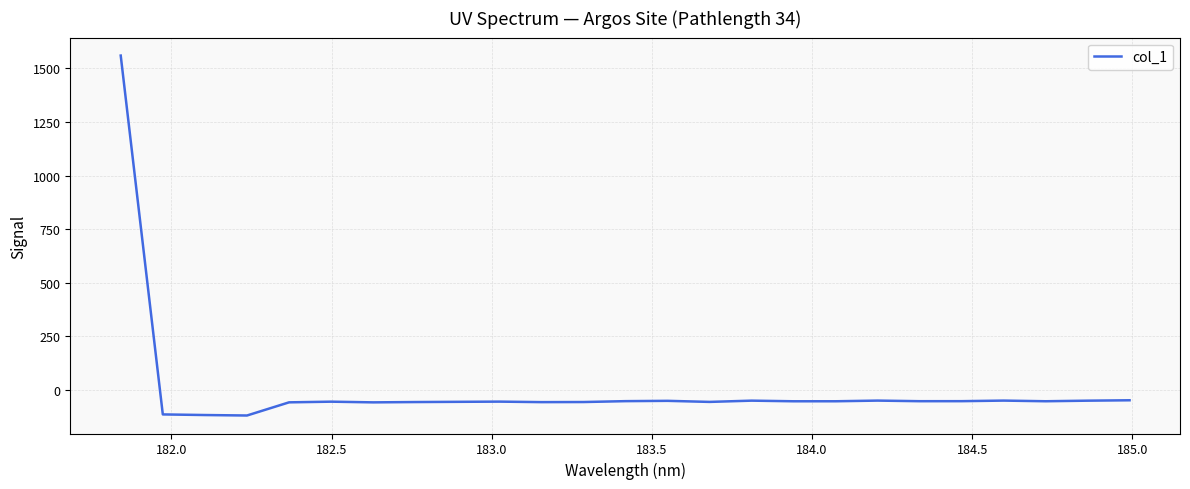

What is the maximum value shown in the chart?

1559.0